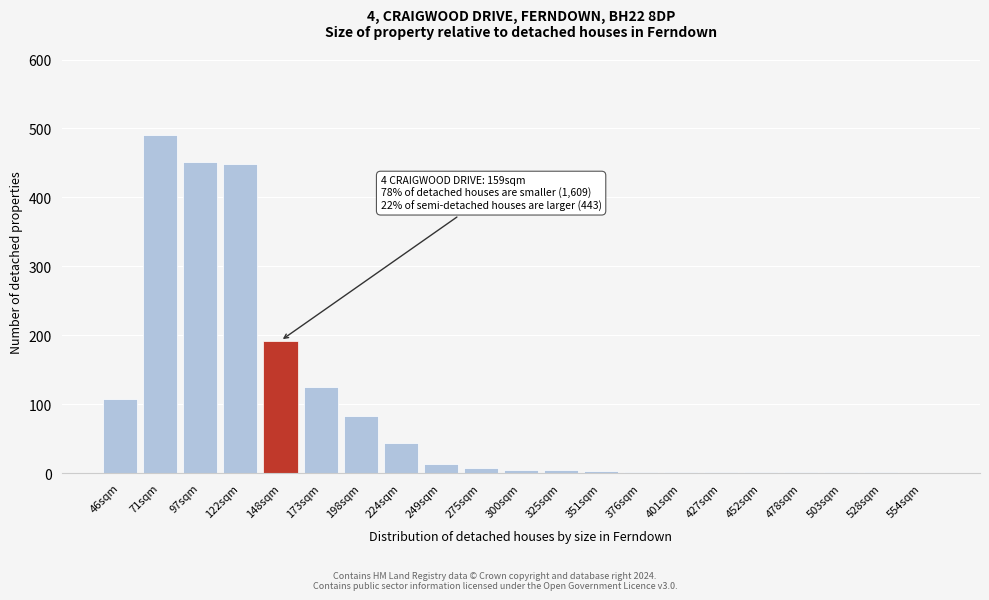

The value at 122sqm is 449. True or false?

True